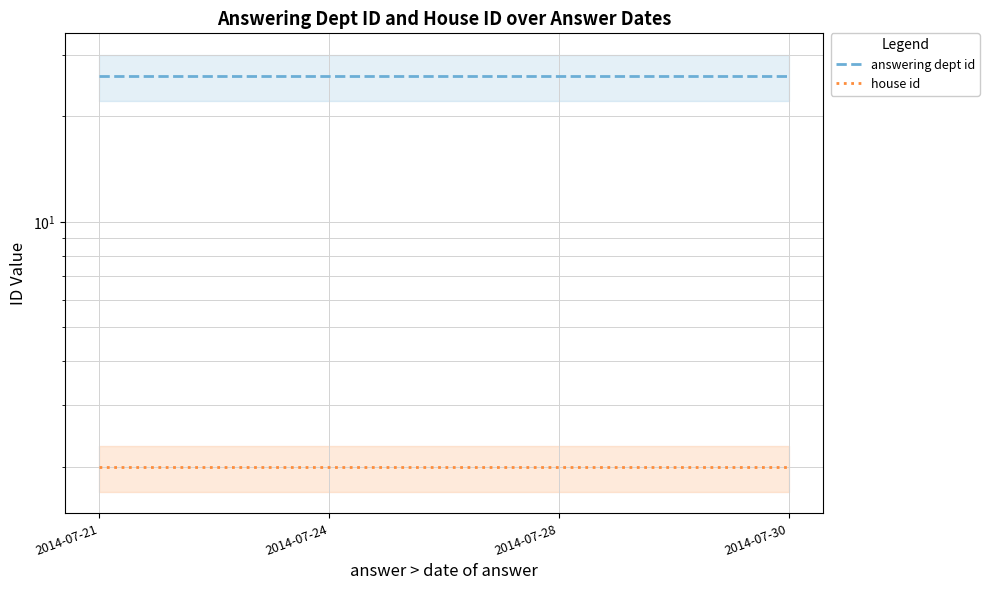

Which series changed the most between 2014-07-21 and 2014-07-30?

answering dept id